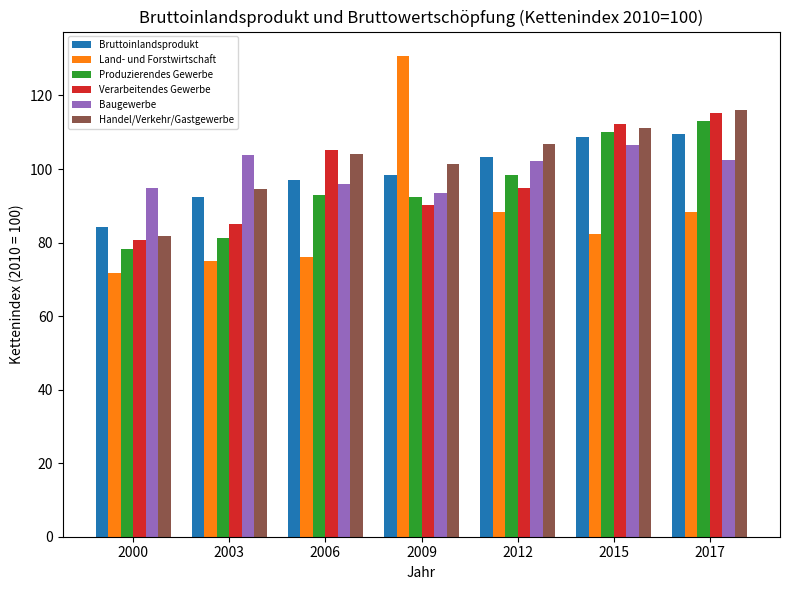

Rank the categories by Verarbeitendes Gewerbe value from highest to lowest.

2017, 2015, 2006, 2012, 2009, 2003, 2000